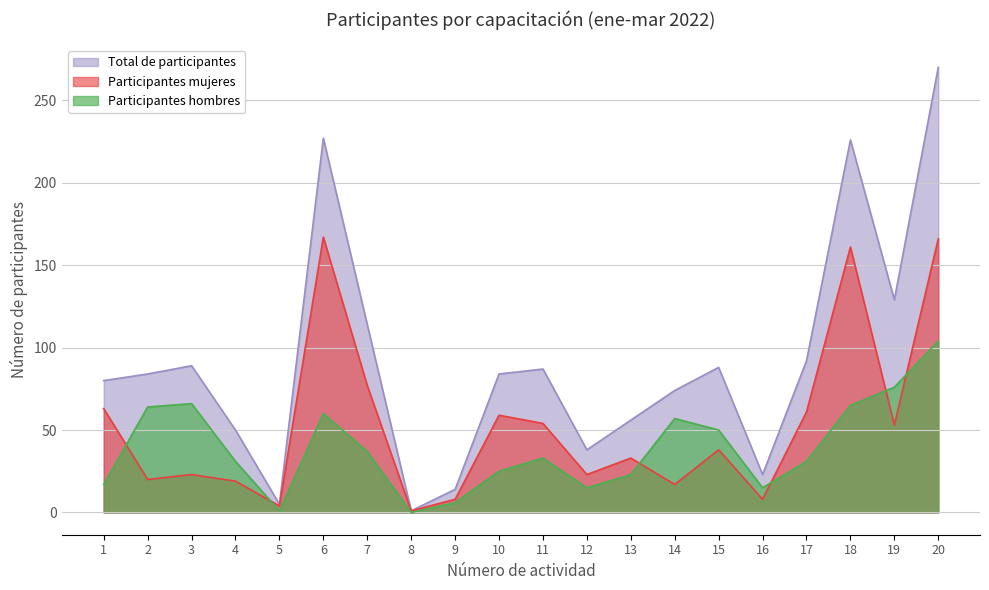

What is the lowest value of the Total de participantes series?

1